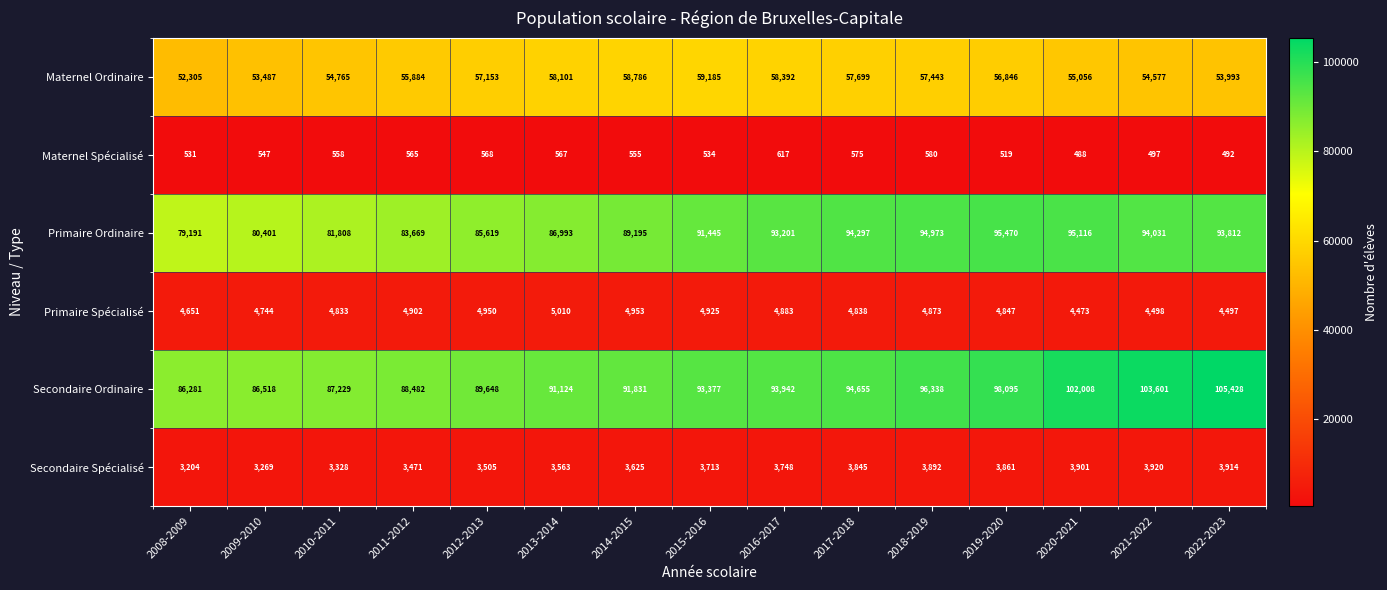

The Maternel Spécialisé series shows 567 at 2013-2014. True or false?

True